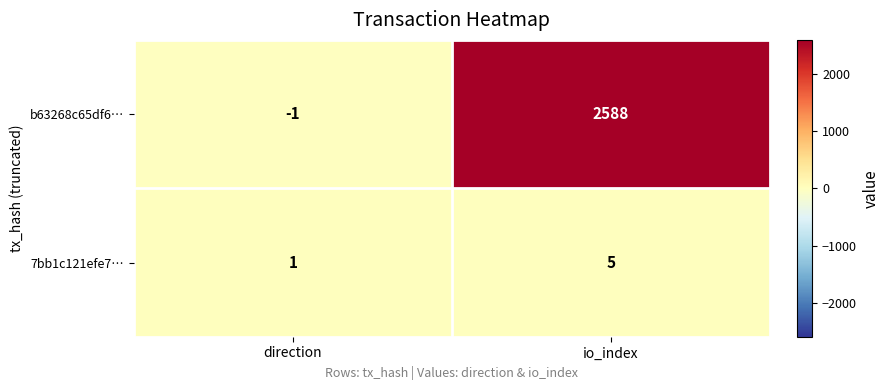

Is the value of b63268c65df6… at direction greater than the value of 7bb1c121efe7… at io_index?

No